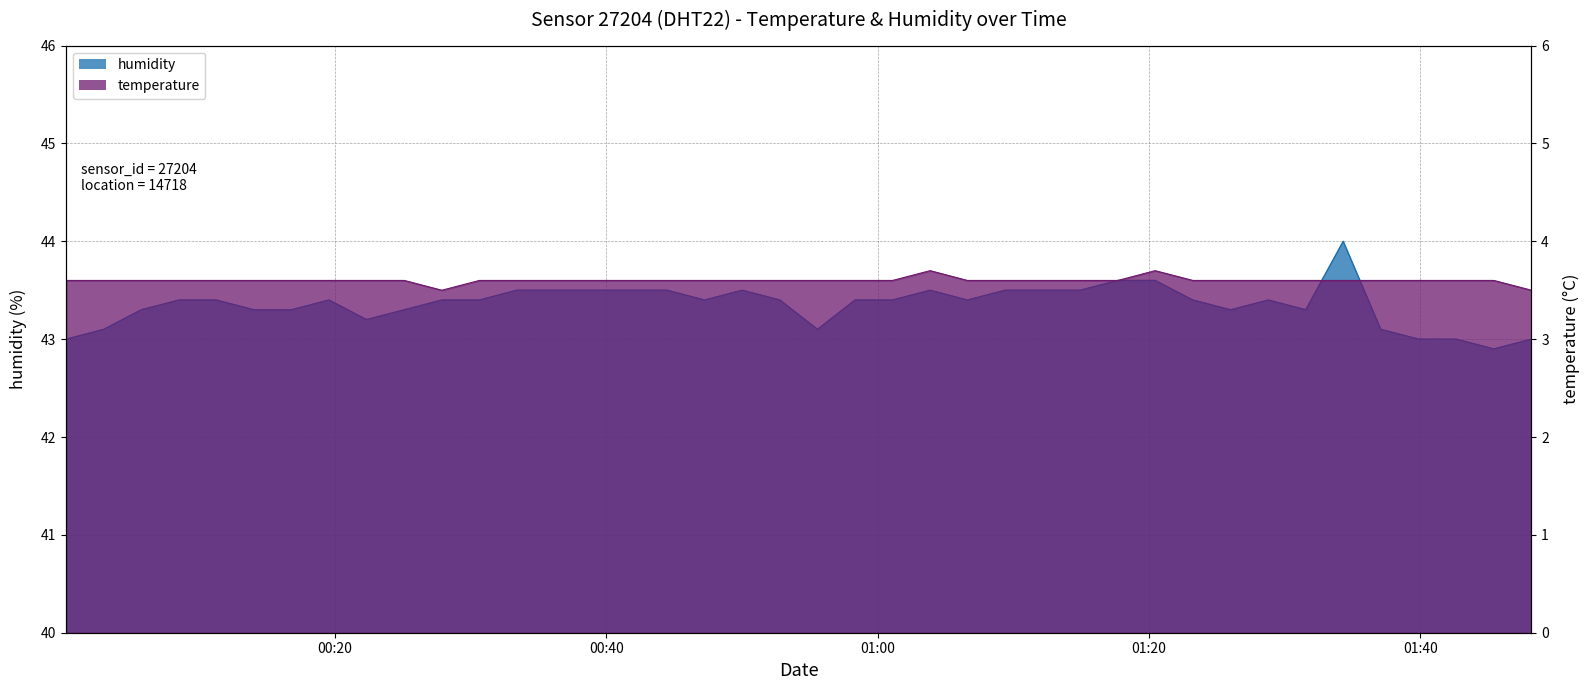

How many categories are shown in the chart?

40